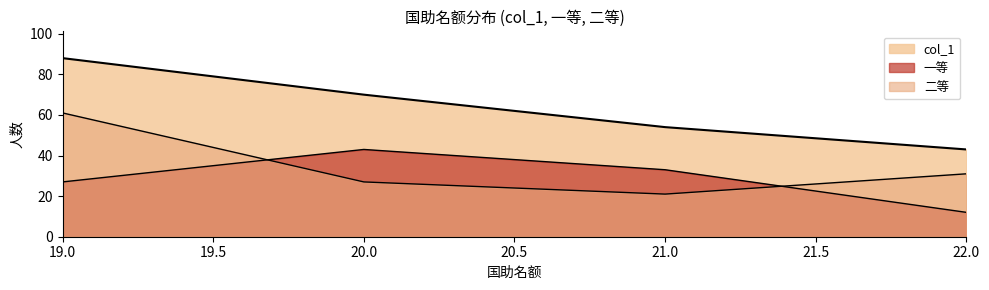

Where is 二等 nearest to the value 41?

22